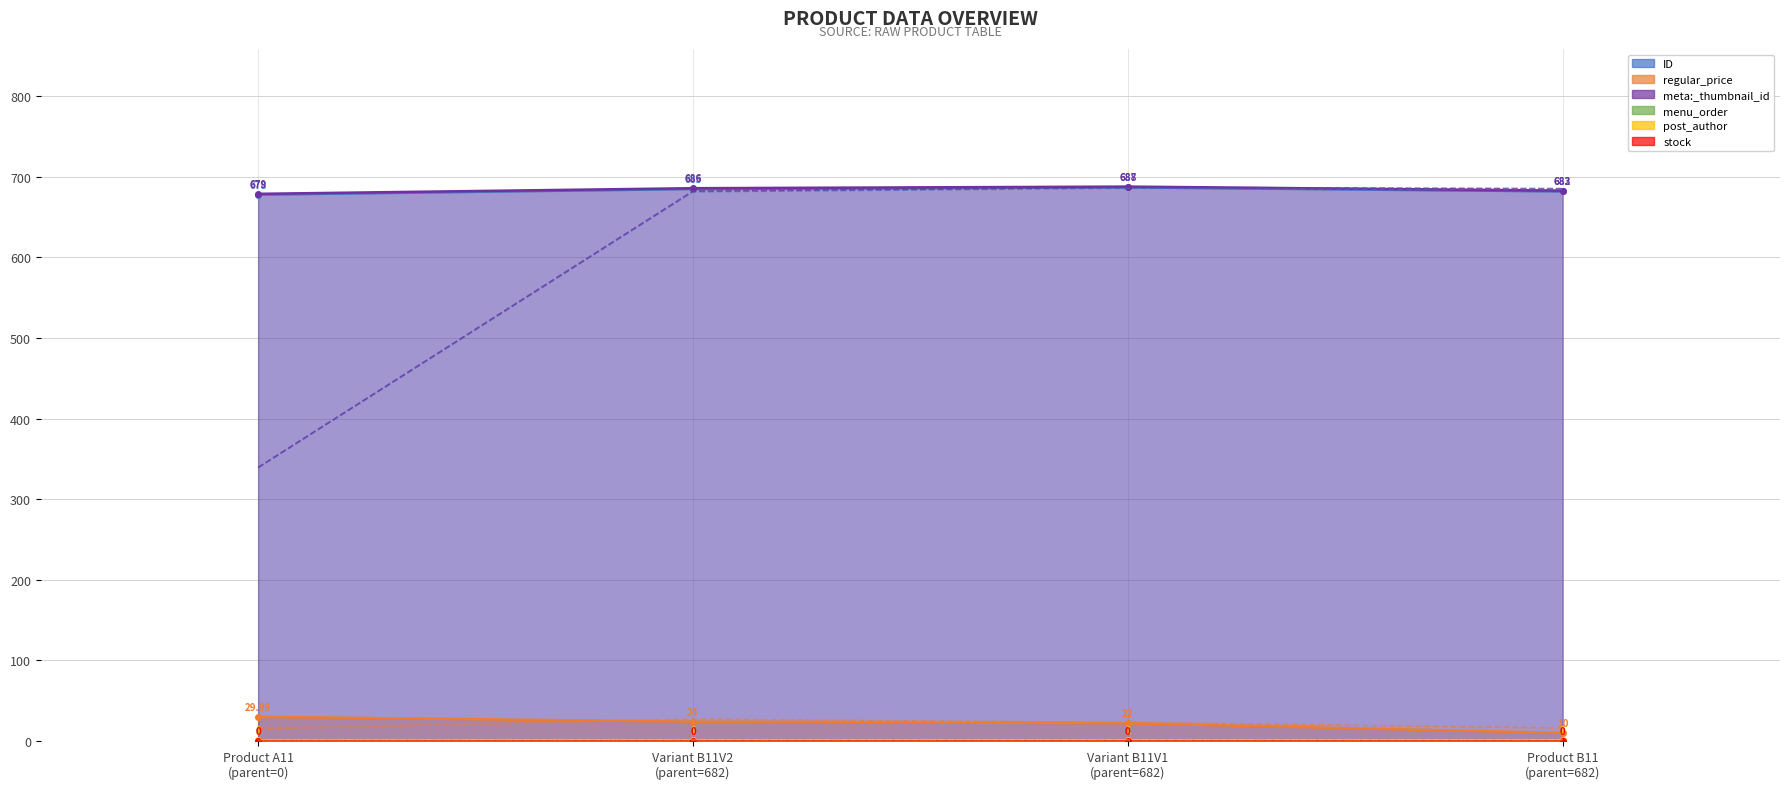

What is the total value across all series at Product A11 (parent=0)?

1387.0